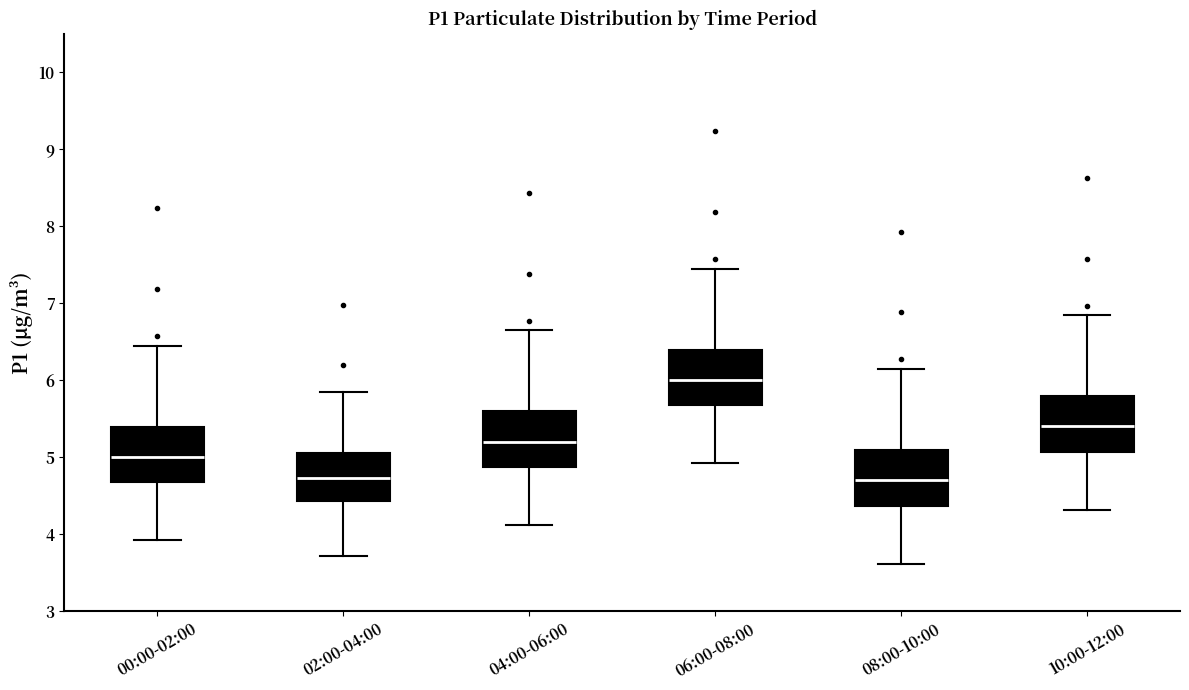

Where is the upper edge of the box for 06:00-08:00 on the y-axis? The values are not printed on the chart, so give them approximately, as read against the axis.

6.4